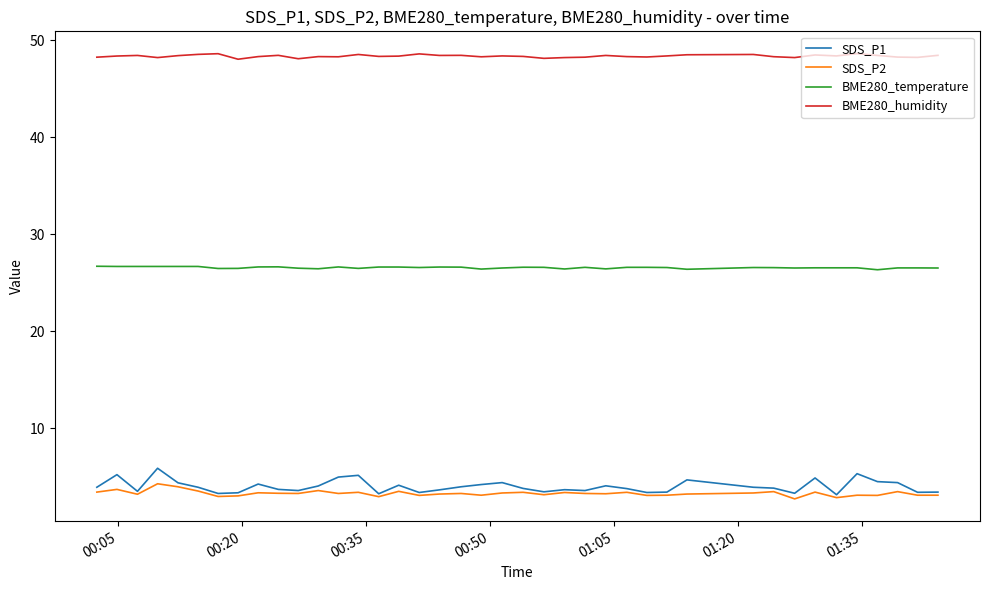

List the series in order of their peak value, highest first.

BME280_humidity, BME280_temperature, SDS_P1, SDS_P2